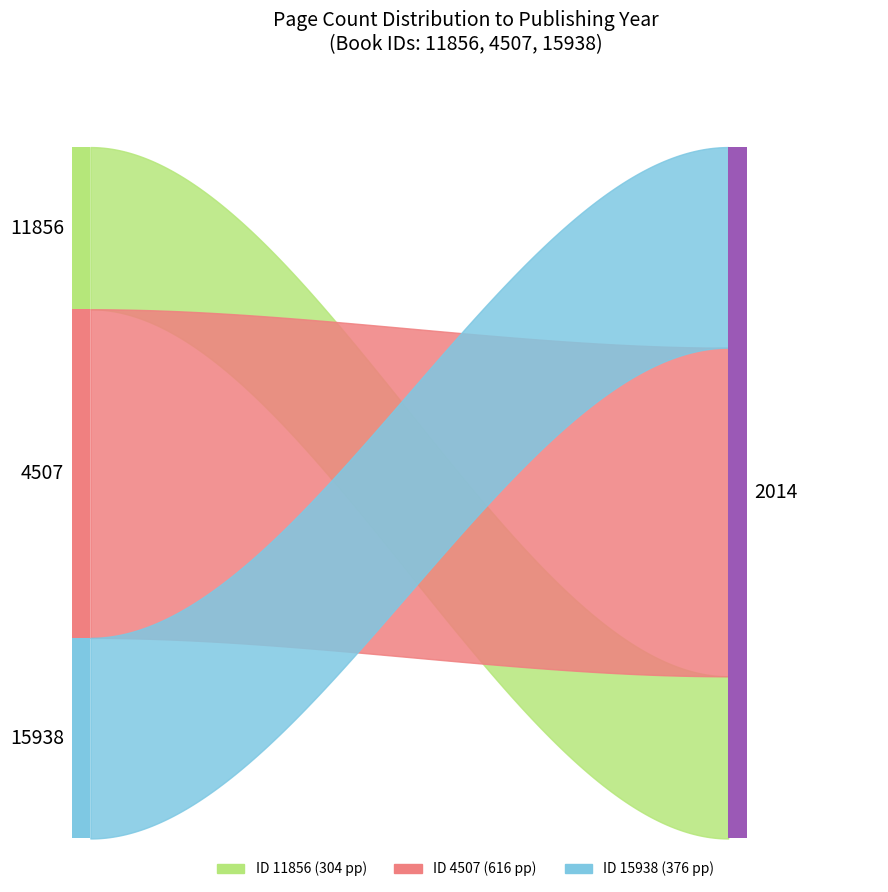

Rank the categories by pageCount value from highest to lowest.

4507, 15938, 11856